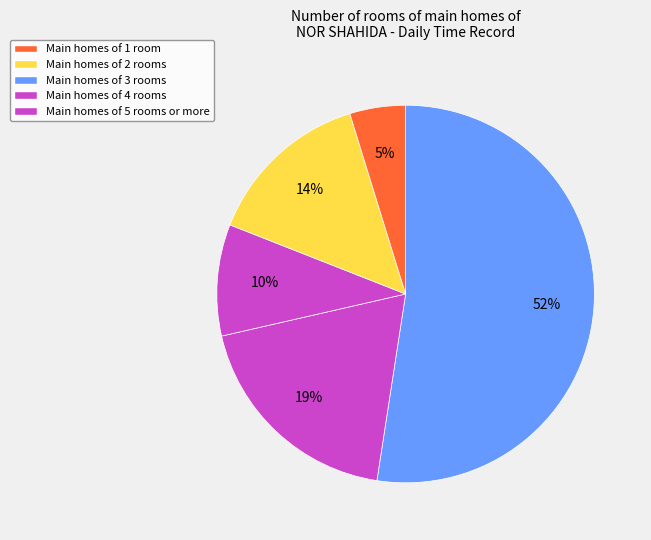

How many slices are in this pie chart?

5